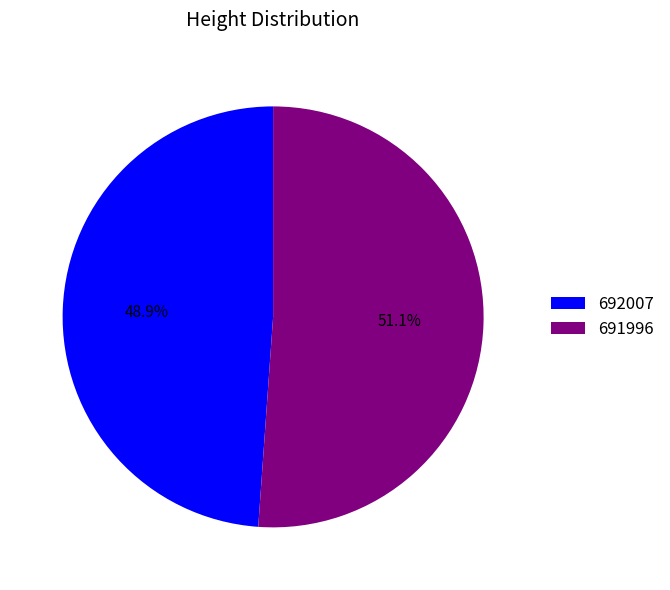

Combined, do 691996 and 692007 account for over 50%?

Yes